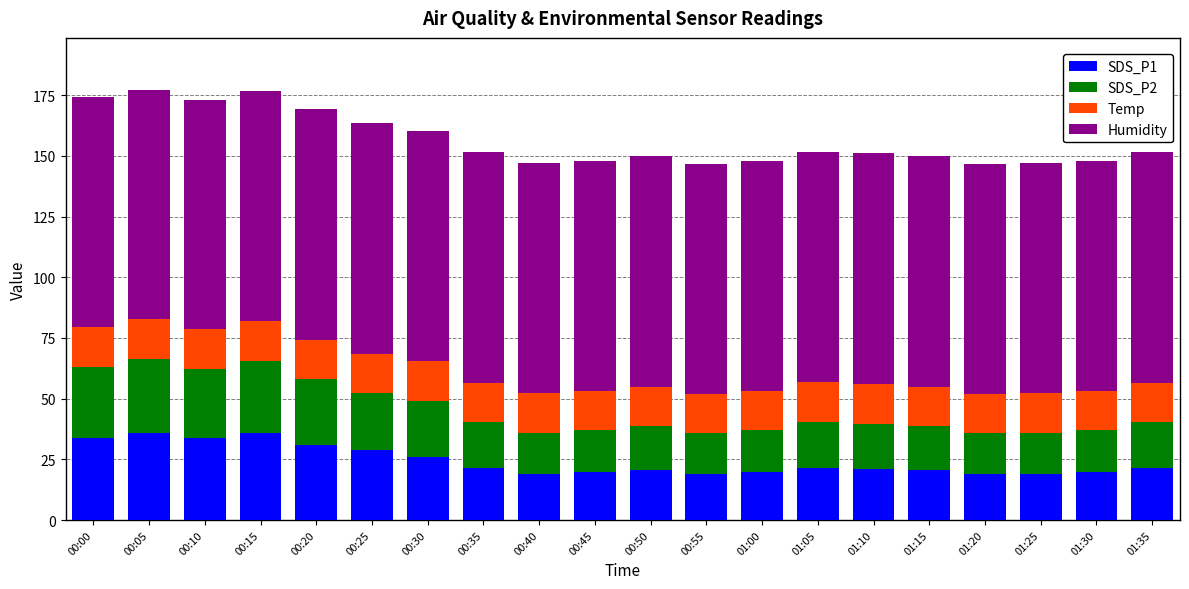

Is it true that SDS_P1 equals 19.0 at 01:25?

True